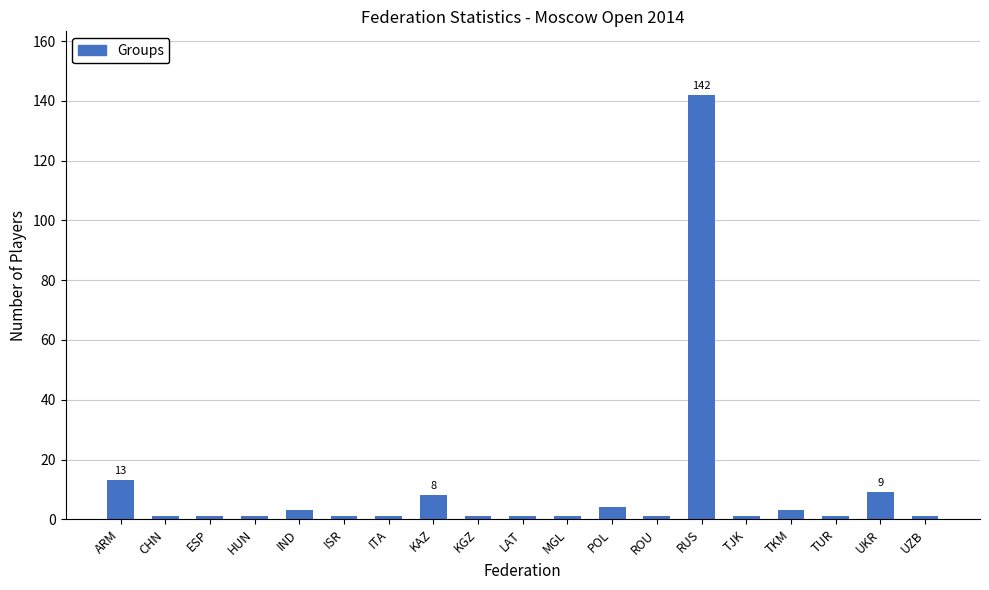

The value at ARM is 19. True or false?

False